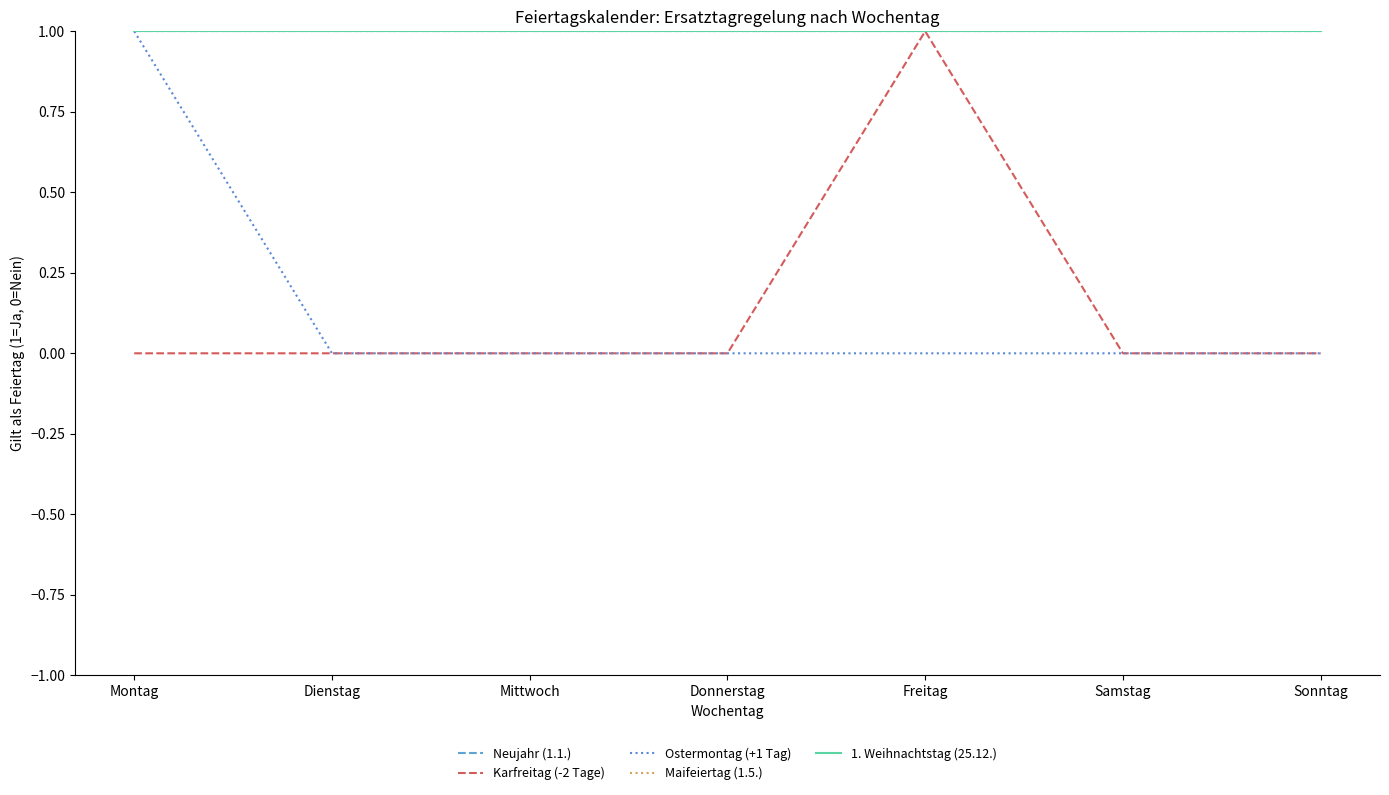

What is the label of the 2nd point from the right?

Samstag